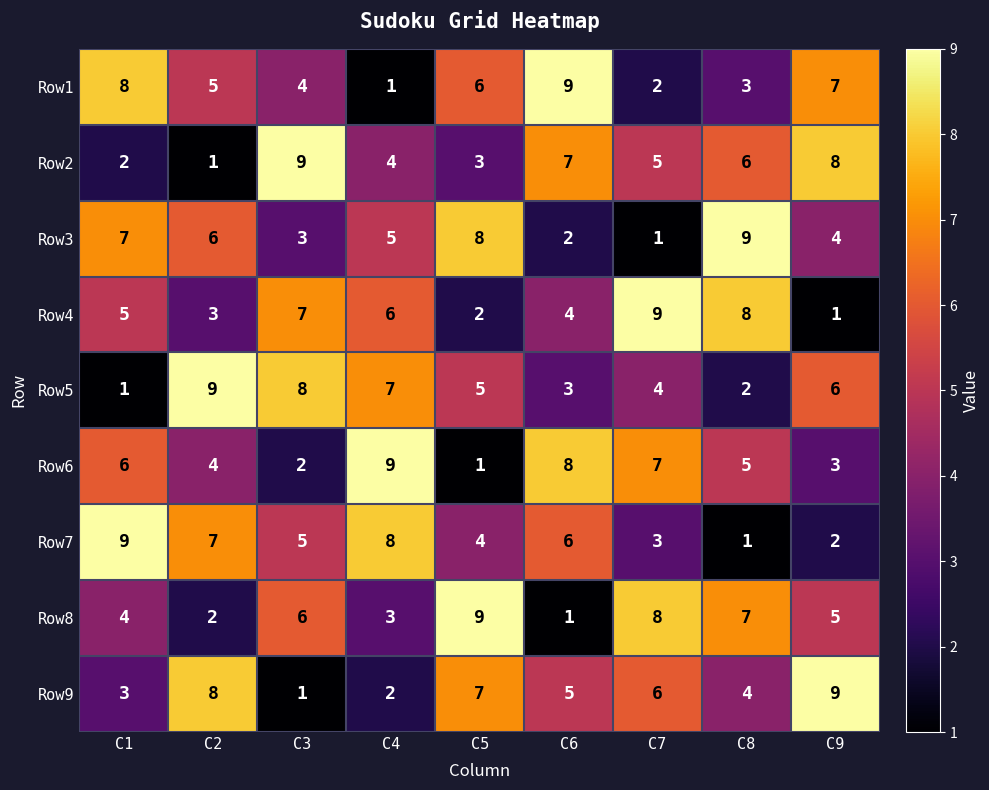

Read the Row1 value at C9.

7